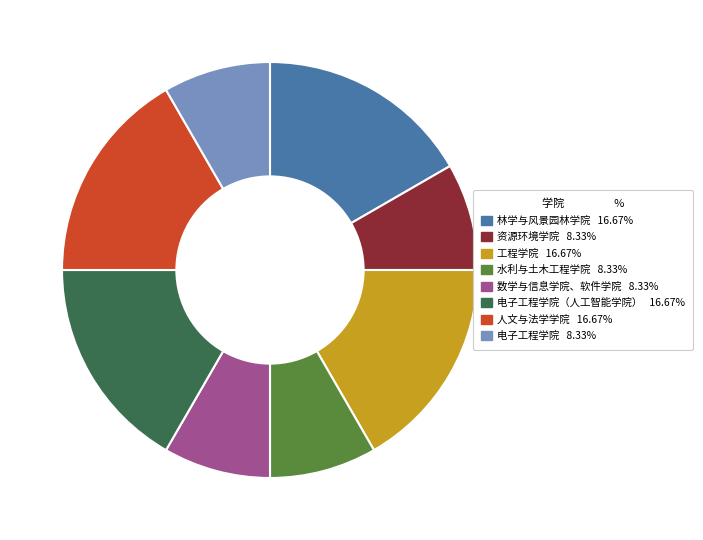

Is there a majority slice in this chart?

No